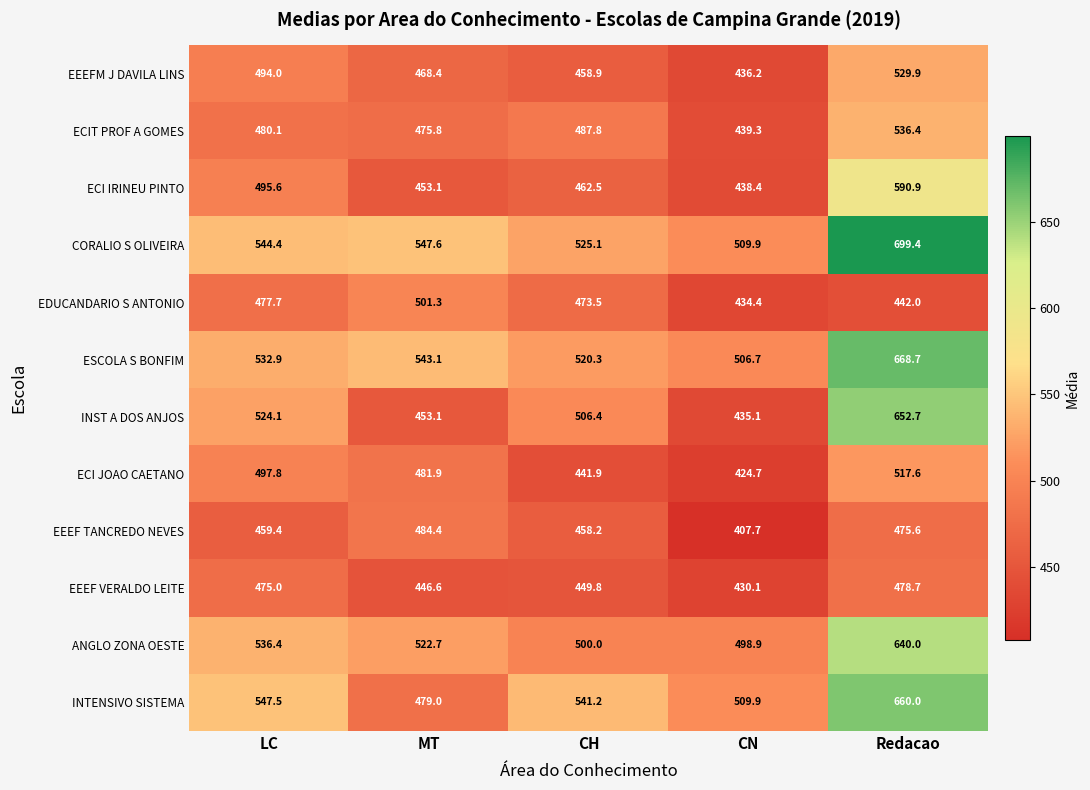

What is the difference between the maximum and minimum values in the ECI IRINEU PINTO series?

152.5